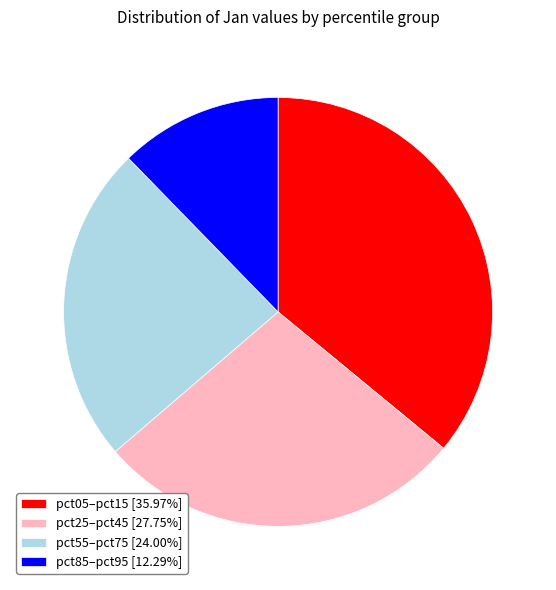

Do pct05–pct15 [35.97%] and pct55–pct75 [24.00%] together represent more than half of the pie?

Yes